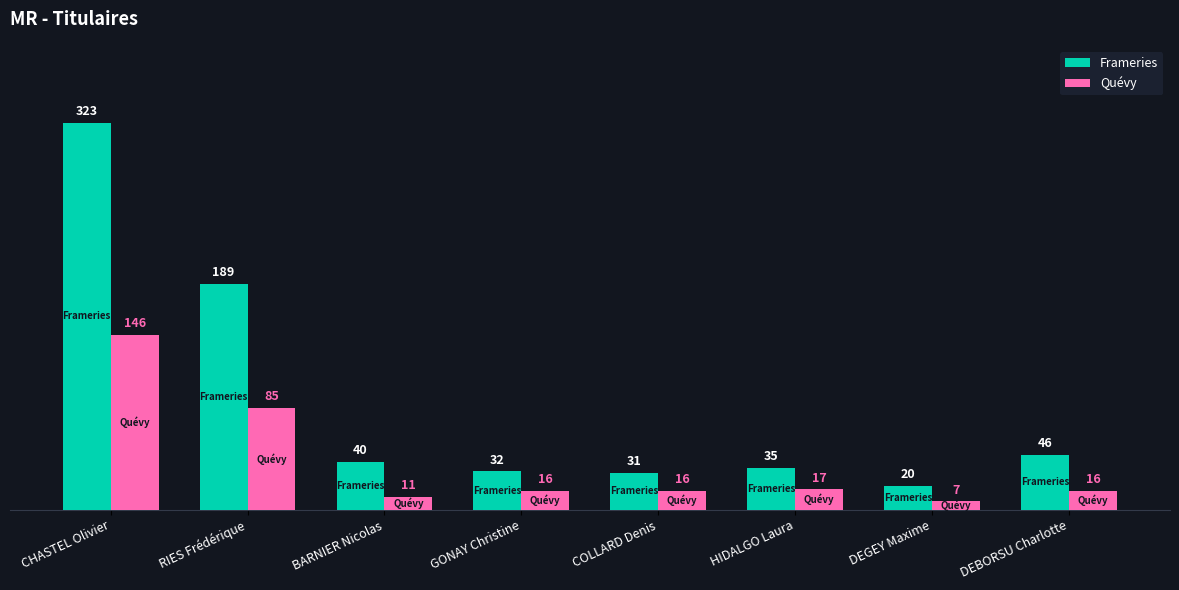

True or false: Frameries has a value of 189 at RIES Frédérique.

True